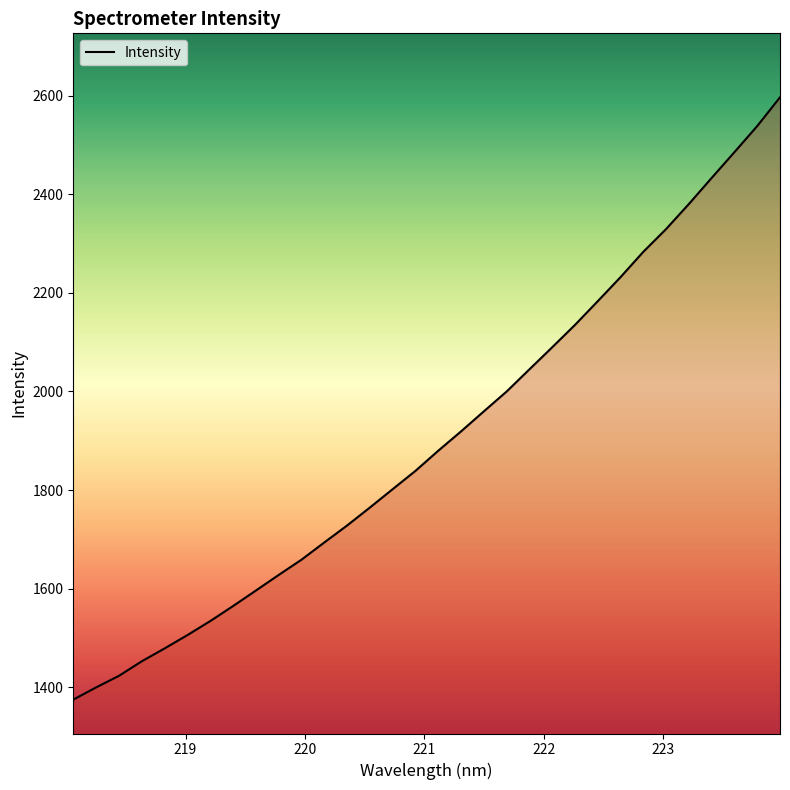

What is the greatest value displayed?

2596.8